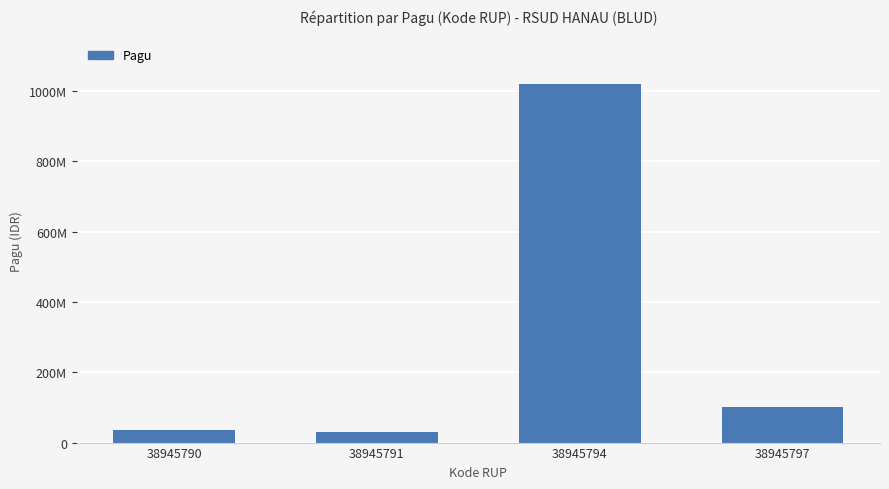

List the labels in order of value, smallest first.

38945791, 38945790, 38945797, 38945794